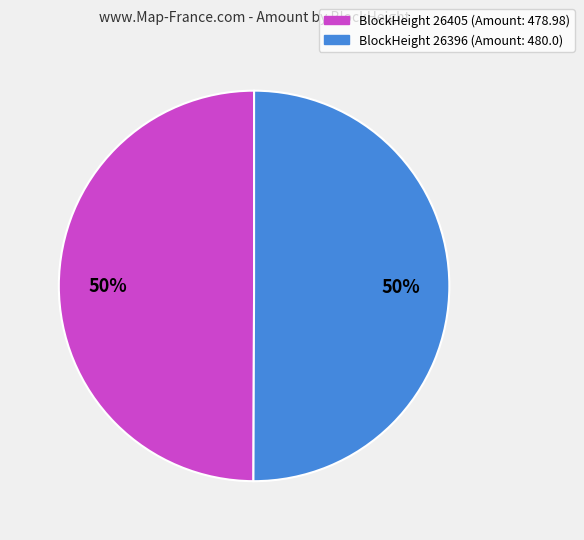

To the nearest percent, what is the average slice percentage?

50%